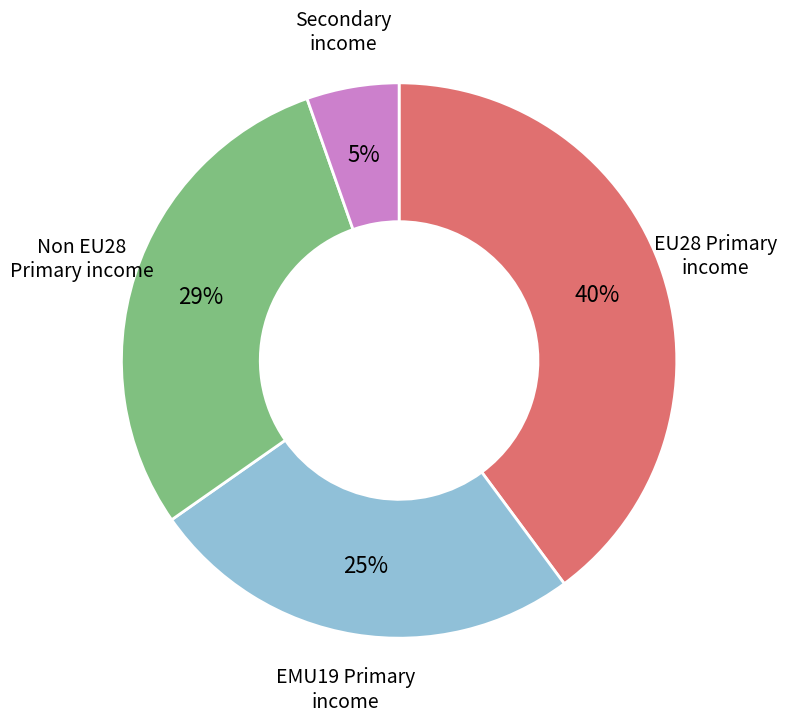

To the nearest percent, what is the average slice percentage?

25%